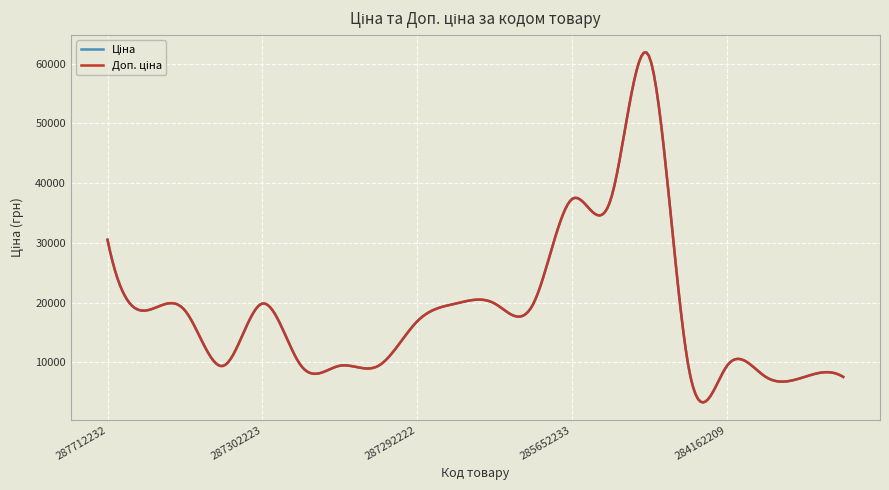

At how many categories does at least one series exceed 33193?

3